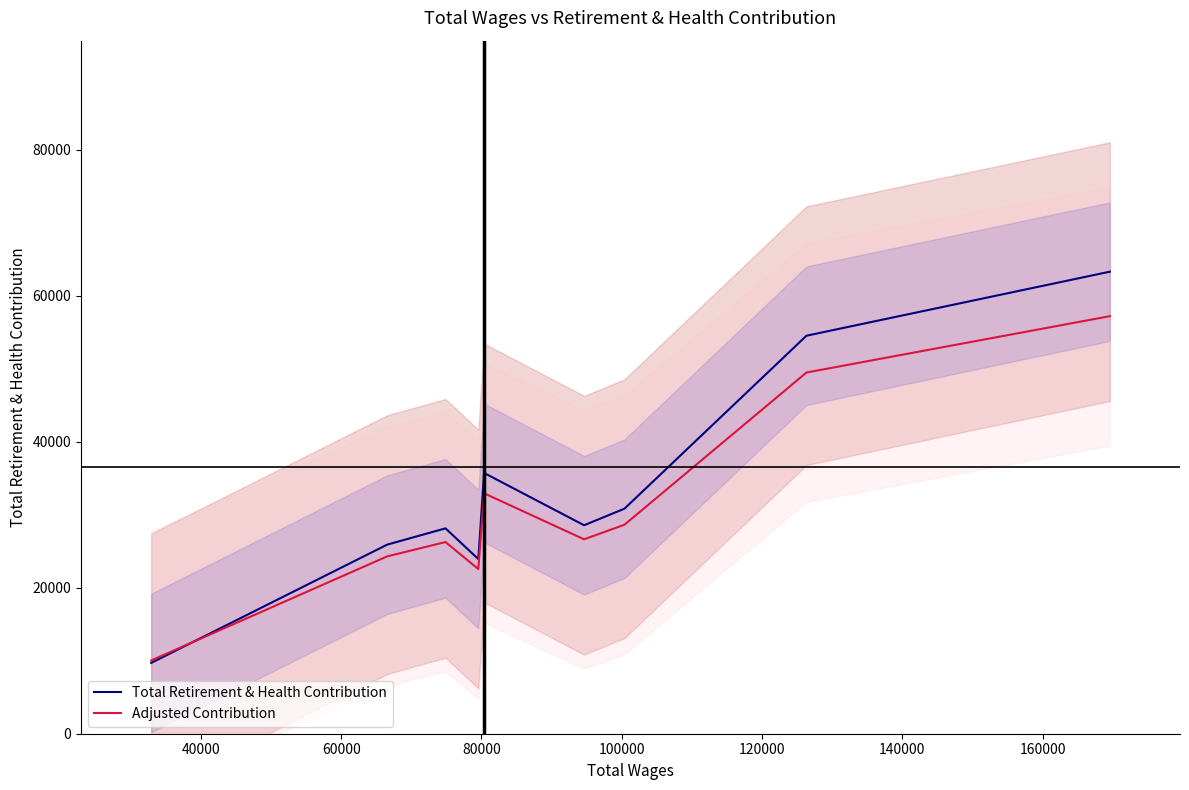

What is the highest value of the Adjusted Contribution series?

57186.4